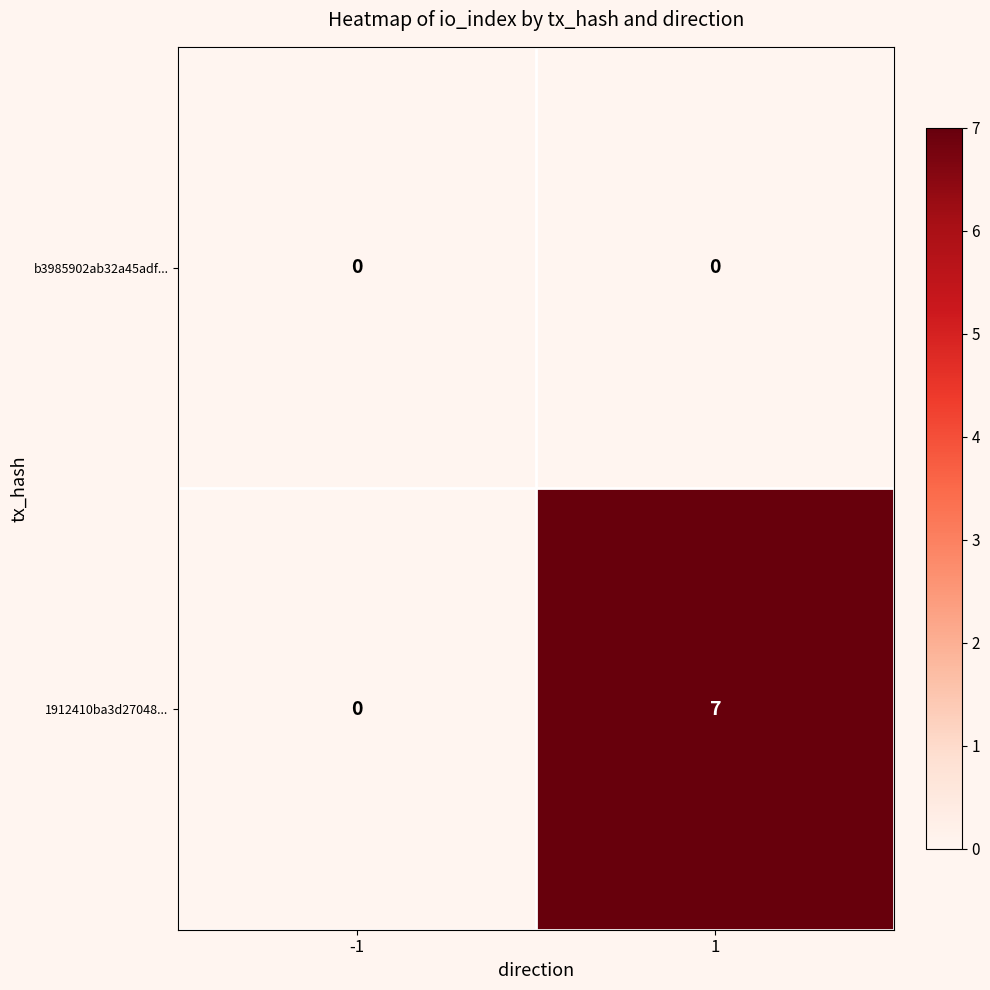

True or false: 1912410ba3d27048... has a value of 2 at 1.

False